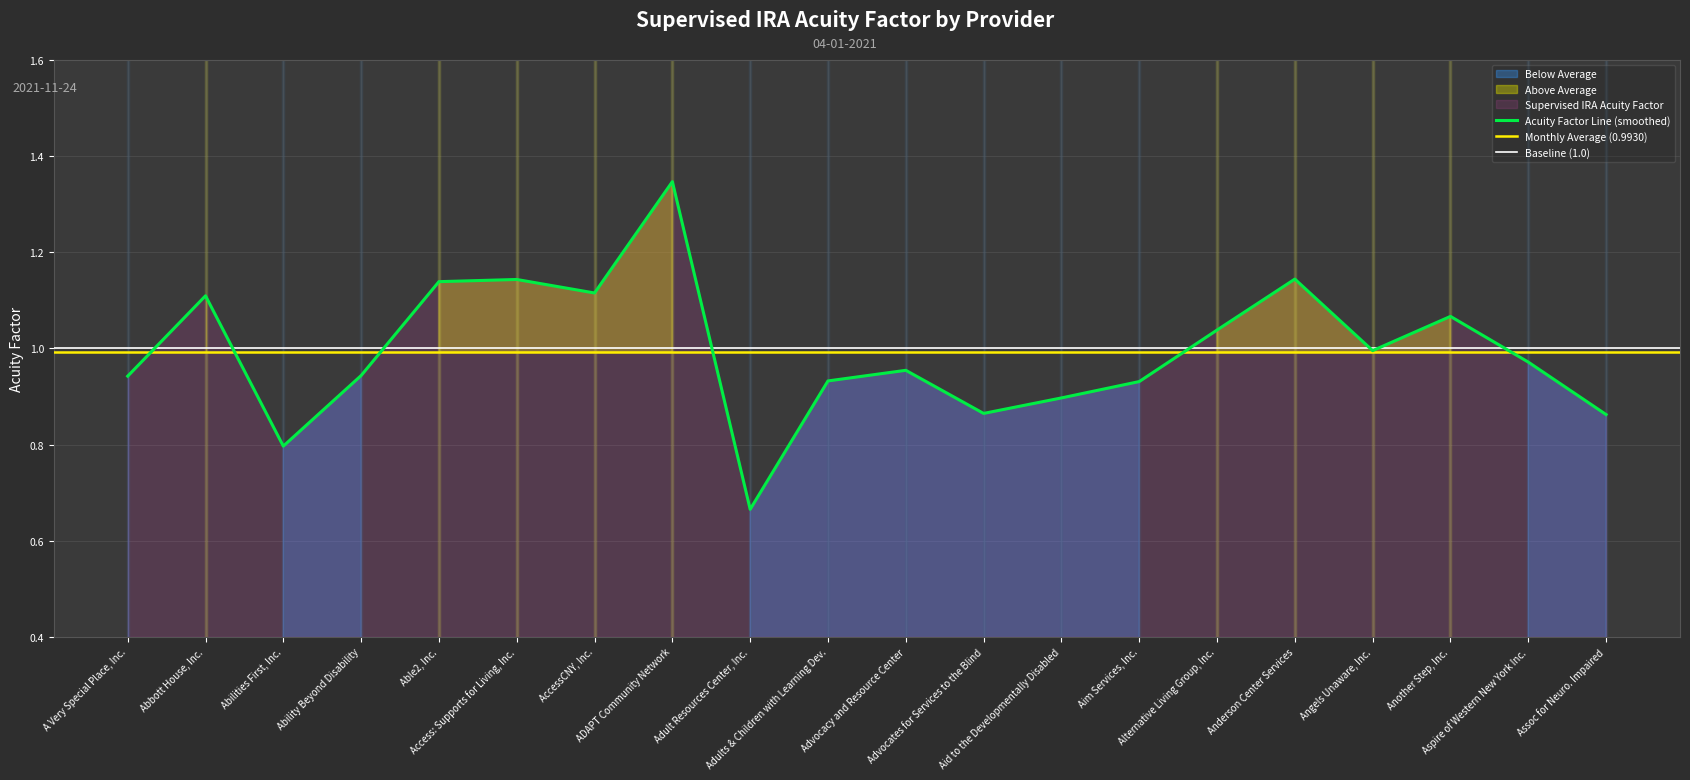

How many interior local valleys (lower than both neighbors) does the data have?

5